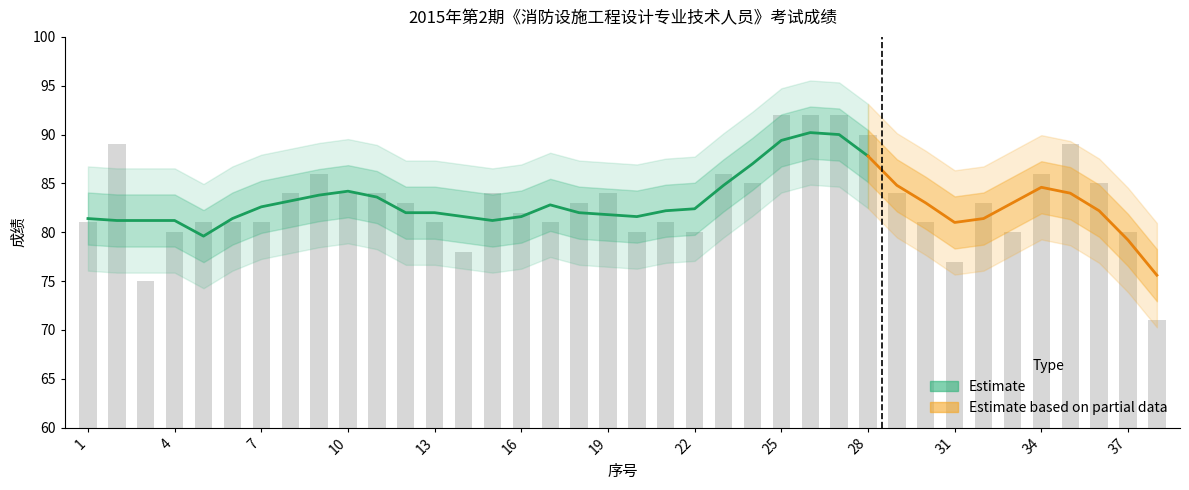

Rank the categories by value from lowest to highest.

38, 3, 31, 14, 4, 20, 22, 33, 37, 1, 5, 6, 7, 13, 17, 21, 30, 16, 12, 18, 32, 8, 10, 11, 15, 19, 29, 24, 36, 9, 23, 34, 2, 35, 28, 25, 26, 27